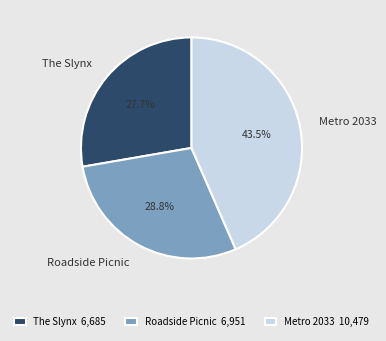

Does any single category account for the majority?

No